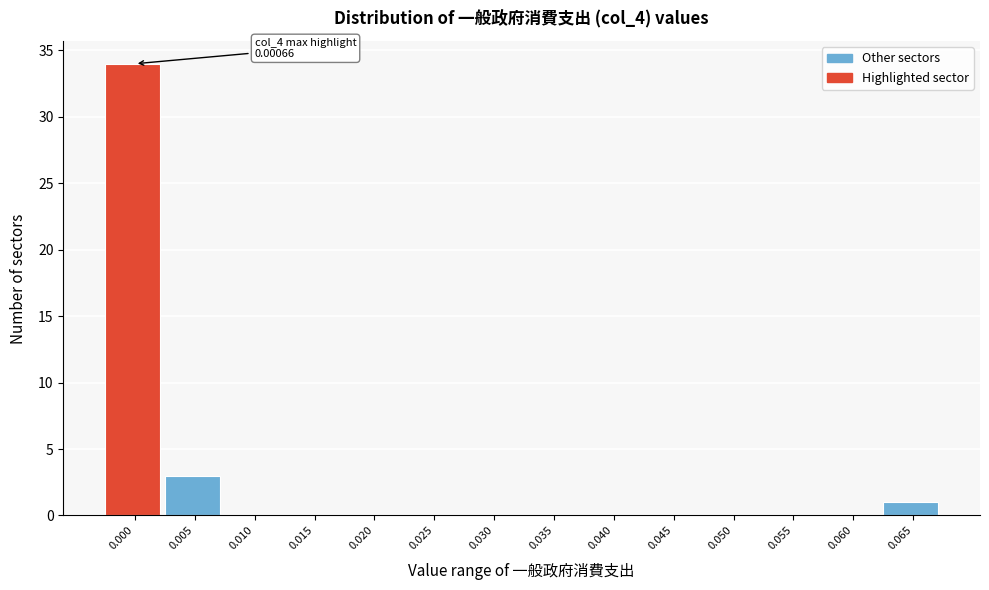

Reading left to right, list all the values displayed in this chart.

0.000=34	0.005=3	0.010=0	0.015=0	0.020=0	0.025=0	0.030=0	0.035=0	0.040=0	0.045=0	0.050=0	0.055=0	0.060=0	0.065=1